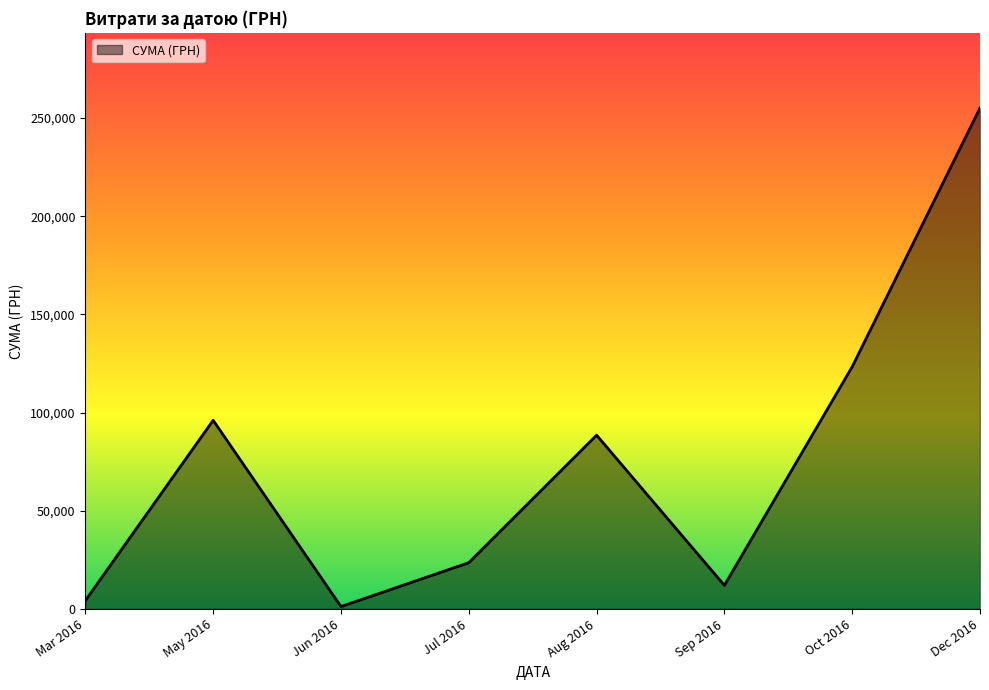

How many distinct data groups are displayed?

1